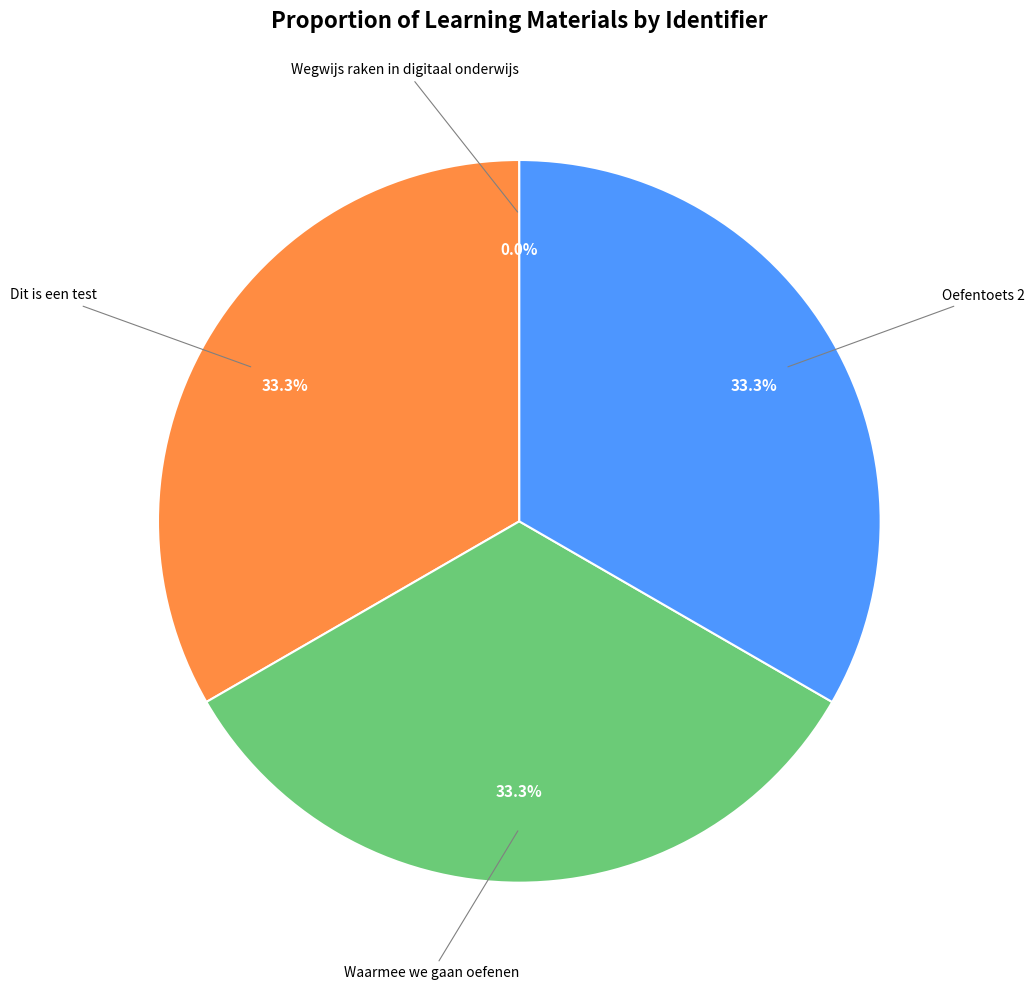

Does any single category account for the majority?

No